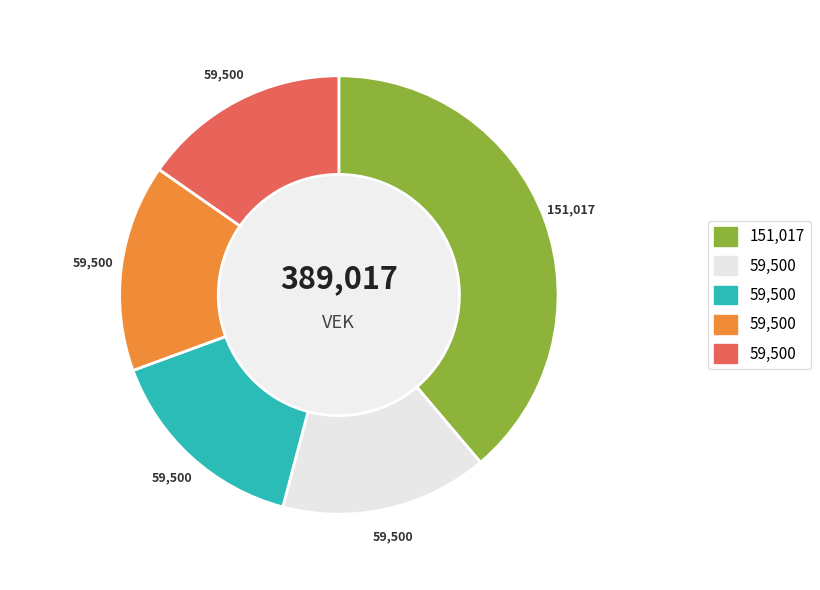

Is there a majority slice in this chart?

No